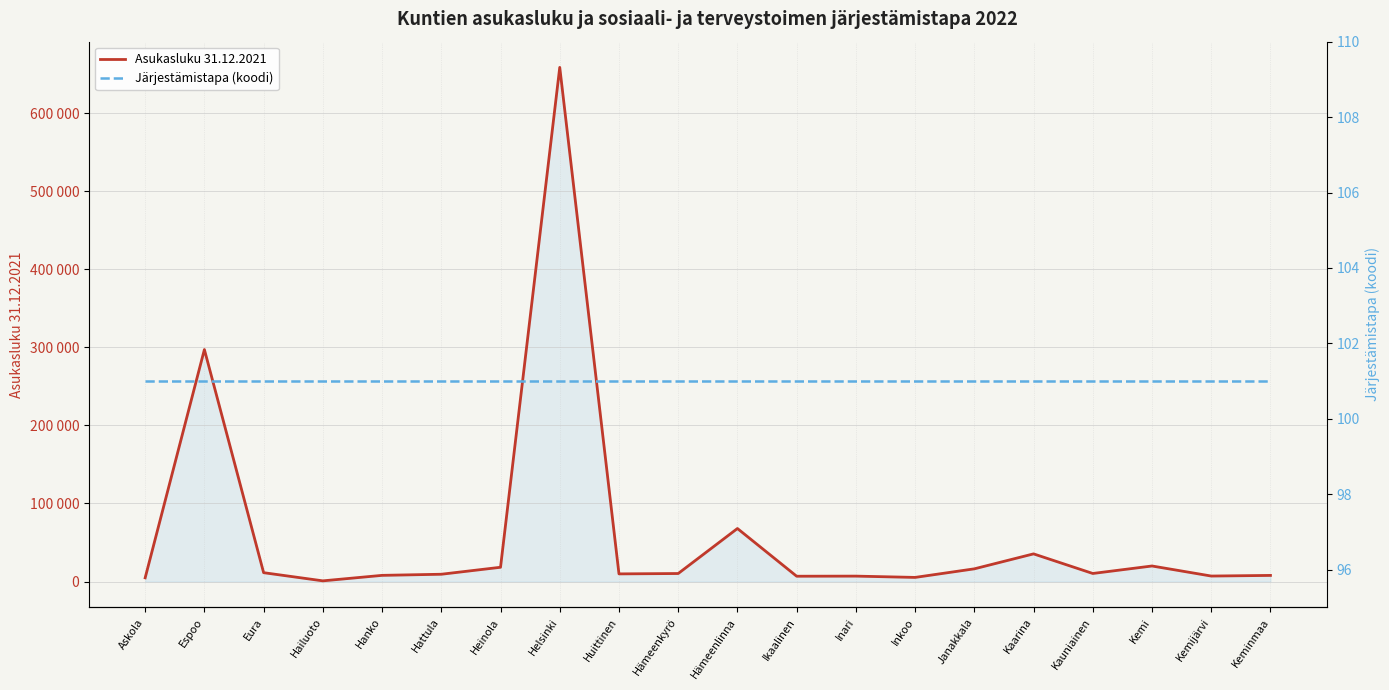

True or false: Järjestämistapa (koodi) has more than 2 points higher than both neighbors.

False